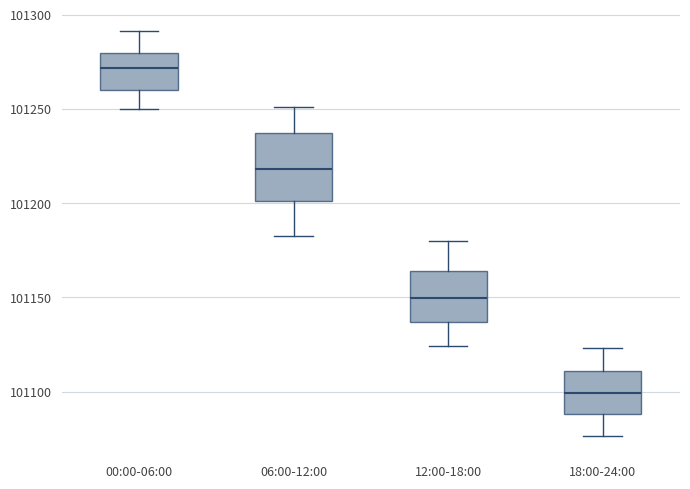

Which box has the lowest median line?

18:00-24:00